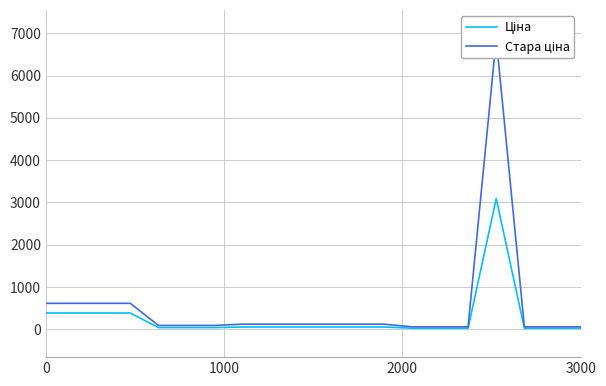

Reading right to left, extract all data points from this chart.

Ціна: 27.0	27.0	27.0	3091.2	27.0	27.0	27.0	55.4	55.4	55.4	55.4	55.4	55.4	41.5	41.5	41.5	386.9	386.9	386.9	386.9
Стара ціна: 60.0	60.0	60.0	6869.4	60.0	60.0	60.0	123.0	123.0	123.0	123.0	123.0	123.0	92.3	92.3	92.3	615.1	615.1	615.1	615.1